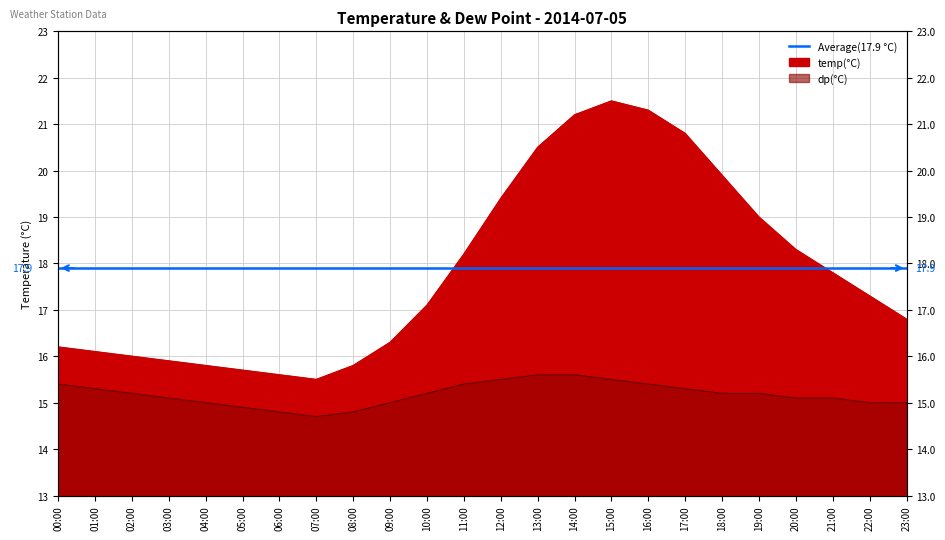

The temp series shows 10.1 at 19:00. True or false?

False